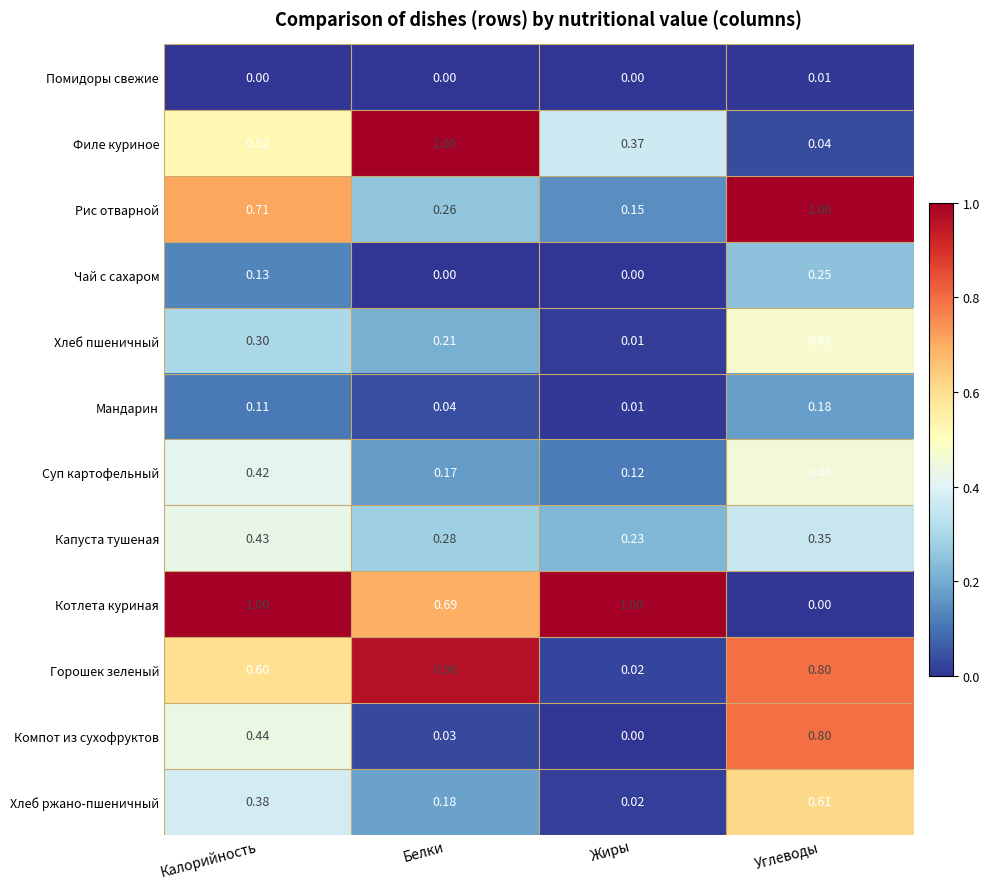

Which series has the largest total across all categories?

Котлета куриная